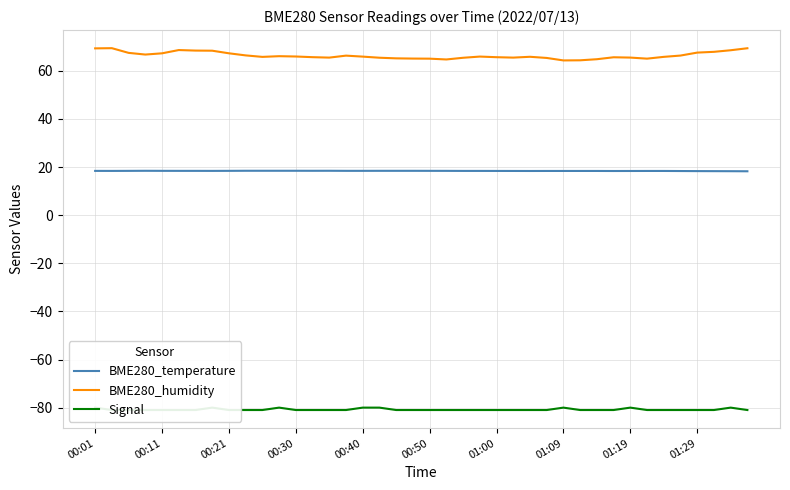

Reading left to right, transcribe all the data shown in this chart.

BME280_temperature: 18.4	18.4	18.4	18.4	18.4	18.4	18.4	18.4	18.4	18.4	18.4	18.4	18.4	18.4	18.4	18.4	18.4	18.4	18.4	18.4	18.4	18.4	18.4	18.4	18.4	18.4	18.4	18.4	18.4	18.4	18.4	18.3	18.4	18.4	18.4	18.3	18.3	18.3	18.3	18.2
BME280_humidity: 69.3	69.4	67.4	66.7	67.2	68.6	68.4	68.3	67.3	66.4	65.8	66.1	65.9	65.7	65.5	66.3	65.9	65.4	65.2	65.1	65.0	64.7	65.4	65.9	65.6	65.5	65.8	65.3	64.3	64.3	64.8	65.6	65.5	65.0	65.8	66.3	67.5	67.9	68.5	69.4
Signal: -80.0	-81.0	-81.0	-81.0	-81.0	-81.0	-81.0	-80.0	-81.0	-81.0	-81.0	-80.0	-81.0	-81.0	-81.0	-81.0	-80.0	-80.0	-81.0	-81.0	-81.0	-81.0	-81.0	-81.0	-81.0	-81.0	-81.0	-81.0	-80.0	-81.0	-81.0	-81.0	-80.0	-81.0	-81.0	-81.0	-81.0	-81.0	-80.0	-81.0